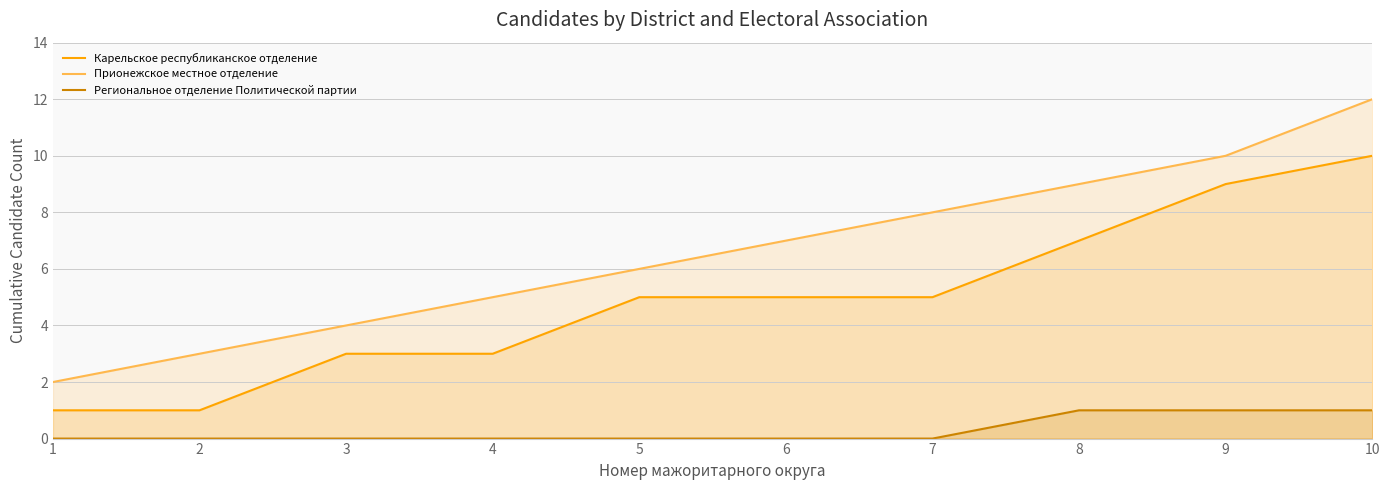

True or false: Карельское республиканское отделение and Региональное отделение Политической партии cross at least once.

False